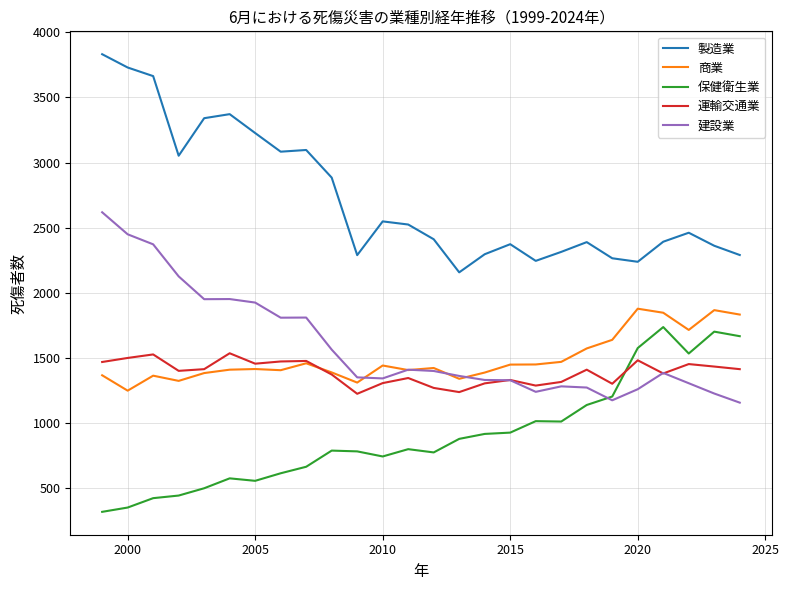

Count the number of data series in this chart.

5